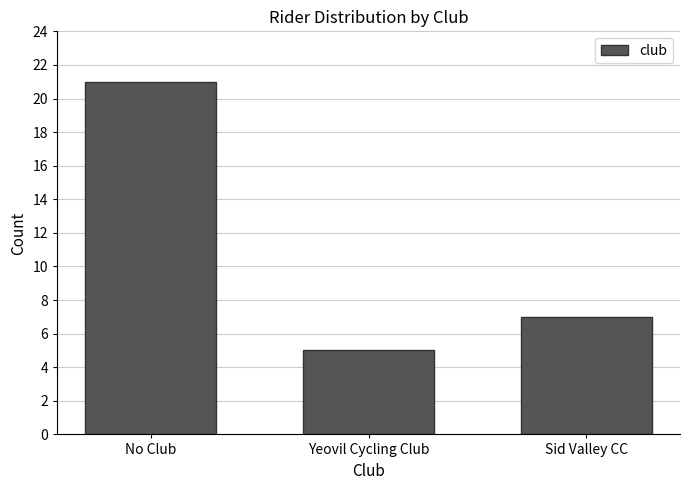

Reading left to right, what are all the values shown in this chart?

21	5	7